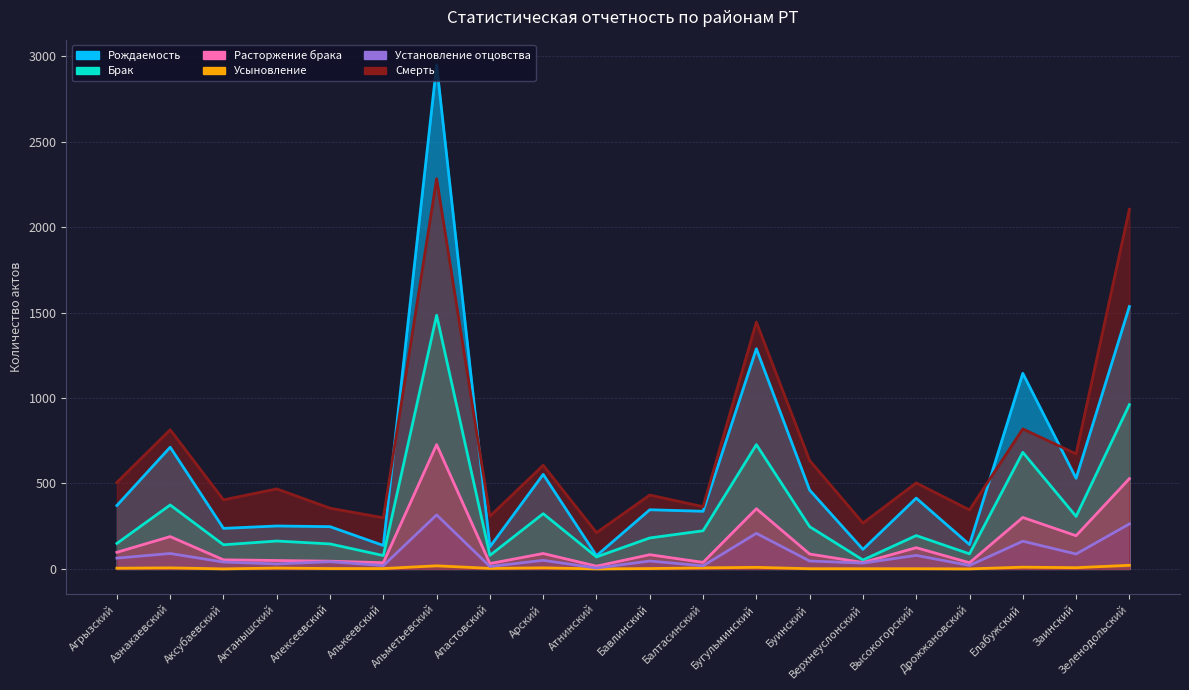

How many values in the Смерть series are below 503?

10